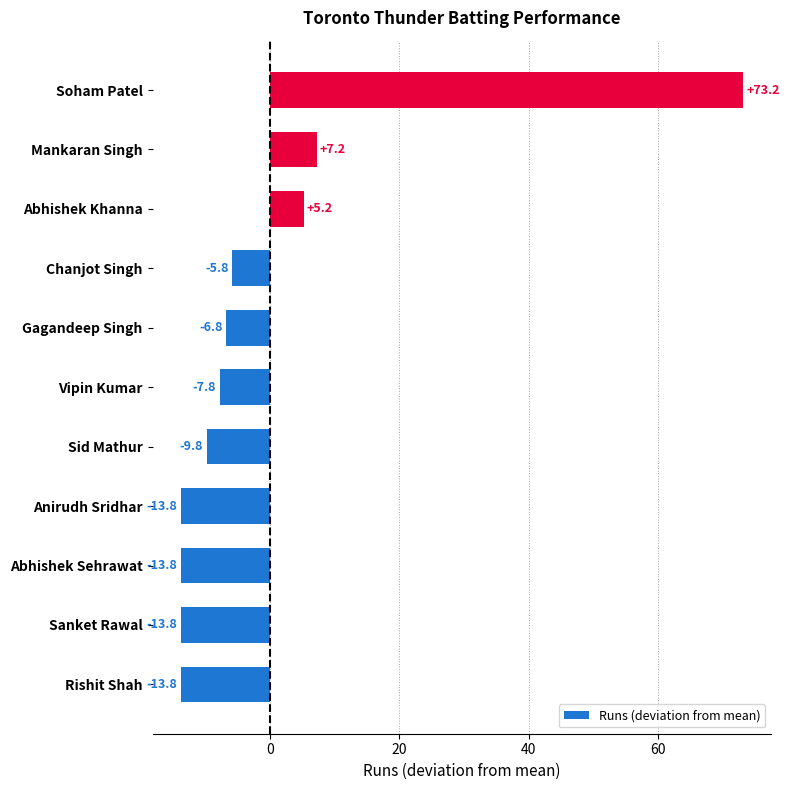

Does the chart contain any negative values?

Yes